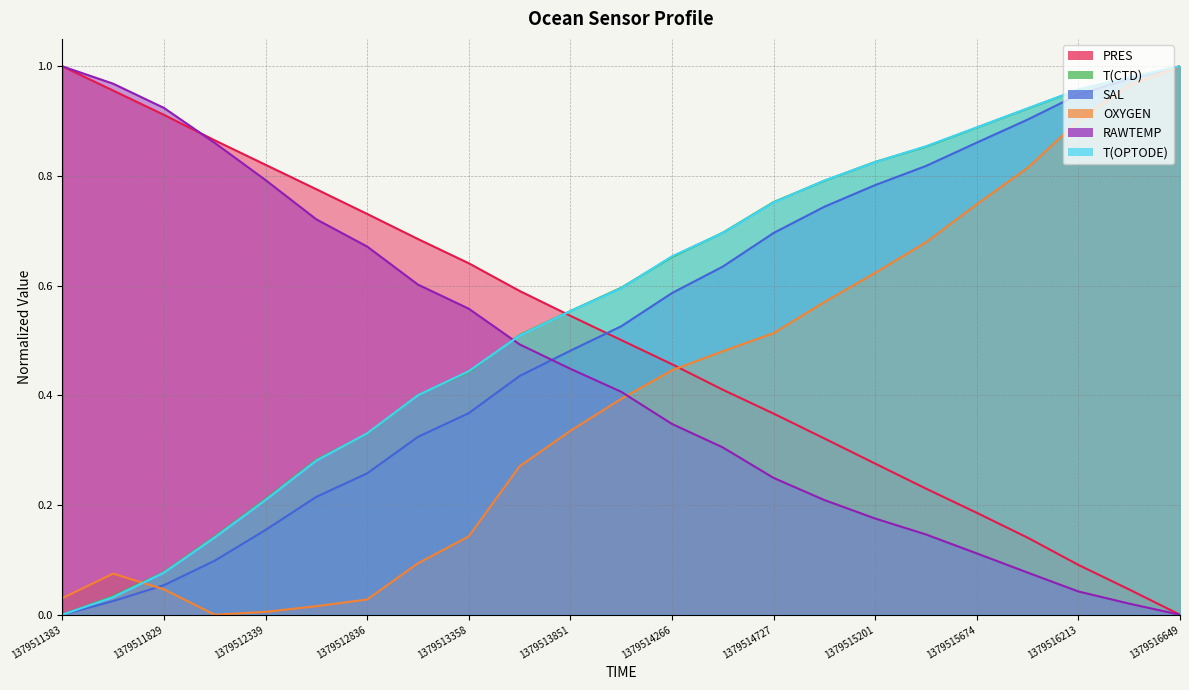

The PRES series shows 0.2 at 1379515436. True or false?

True